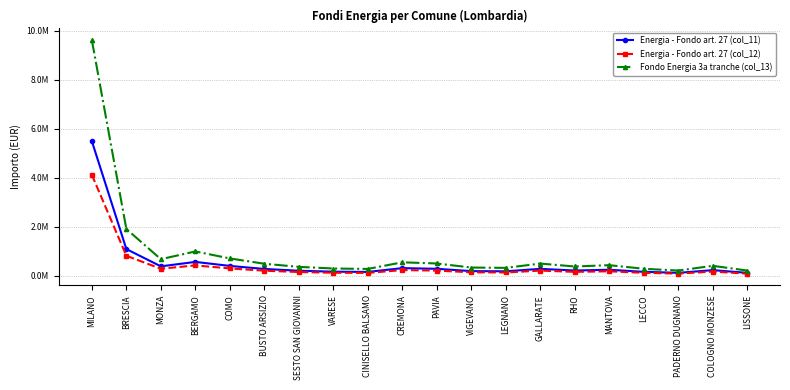

List the labels in order of Energia - Fondo art. 27 (col_11) value, smallest first.

LISSONE, PADERNO DUGNANO, CINISELLO BALSAMO, LECCO, VARESE, LEGNANO, VIGEVANO, SESTO SAN GIOVANNI, RHO, COLOGNO MONZESE, MANTOVA, BUSTO ARSIZIO, GALLARATE, PAVIA, CREMONA, MONZA, COMO, BERGAMO, BRESCIA, MILANO